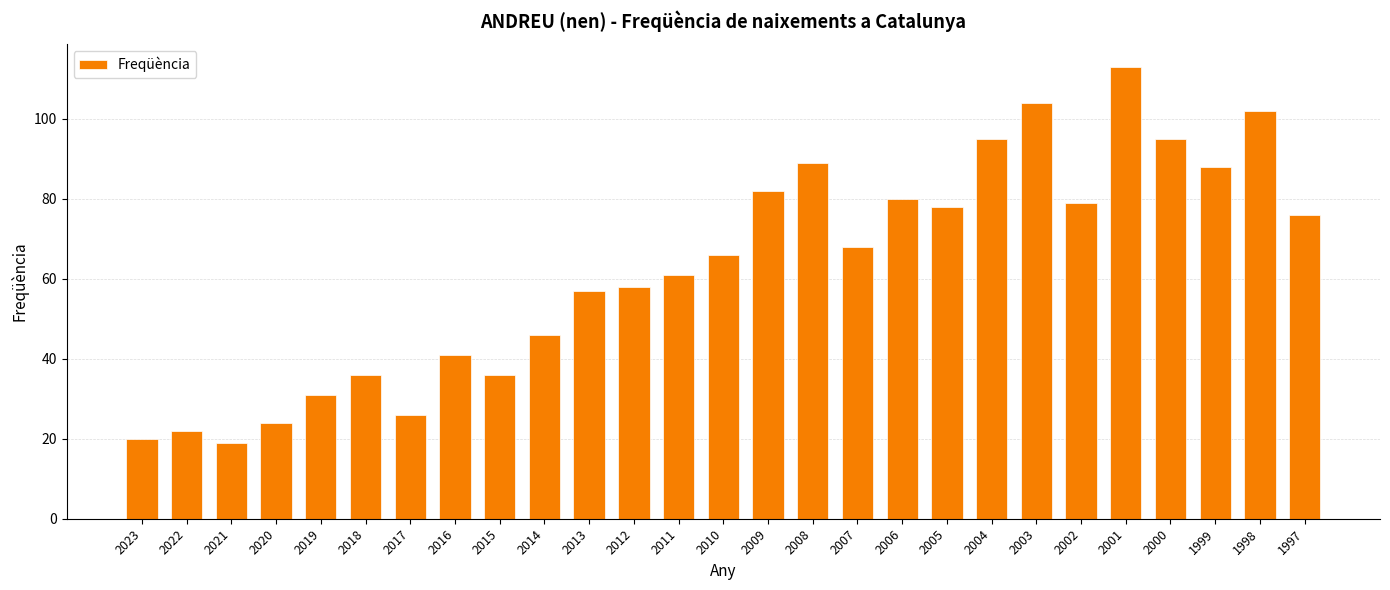

Reading right to left, what are all the values shown in this chart?

1997=76	1998=102	1999=88	2000=95	2001=113	2002=79	2003=104	2004=95	2005=78	2006=80	2007=68	2008=89	2009=82	2010=66	2011=61	2012=58	2013=57	2014=46	2015=36	2016=41	2017=26	2018=36	2019=31	2020=24	2021=19	2022=22	2023=20